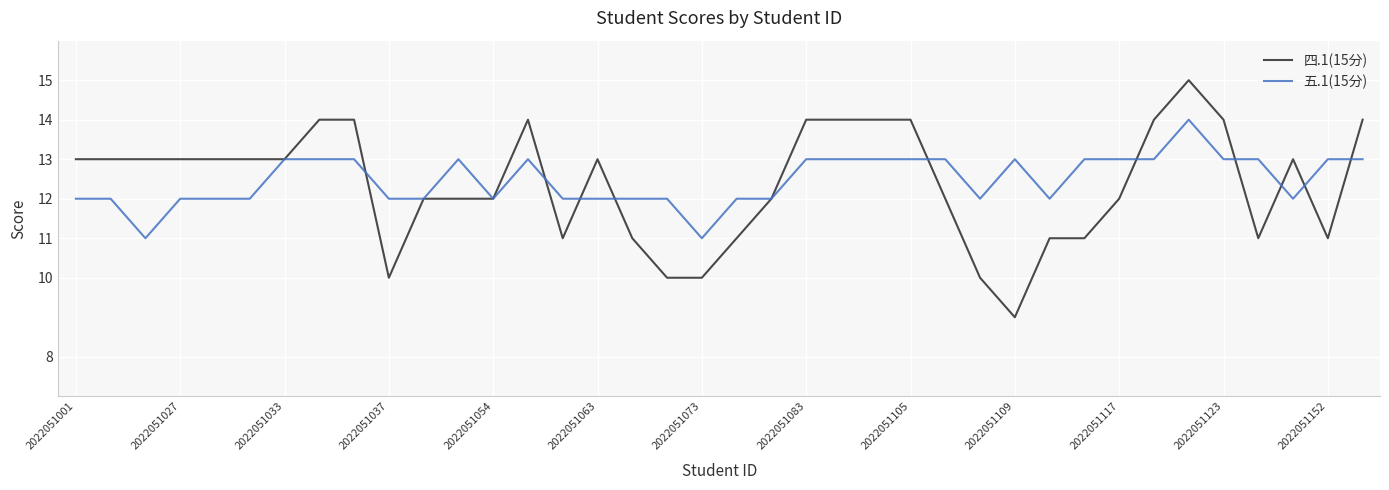

Rank the series by their maximum value, from lowest to highest.

五.1(15分), 四.1(15分)